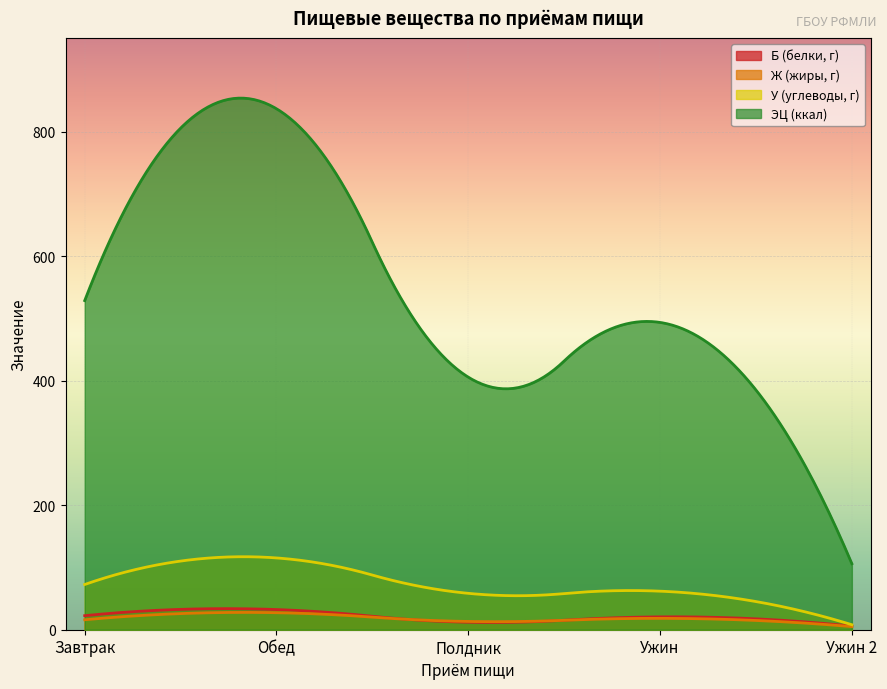

In Б (белки, г), how many points are lower than both neighbors (excluding endpoints)?

1